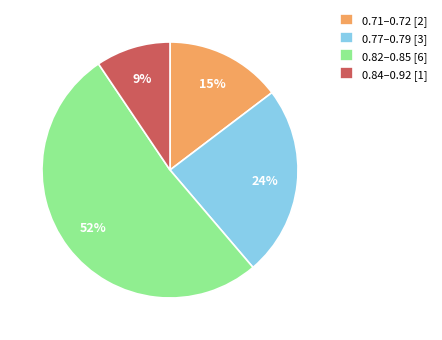

True or false: 0.84–0.92 [1] accounts for 9% of the total.

True